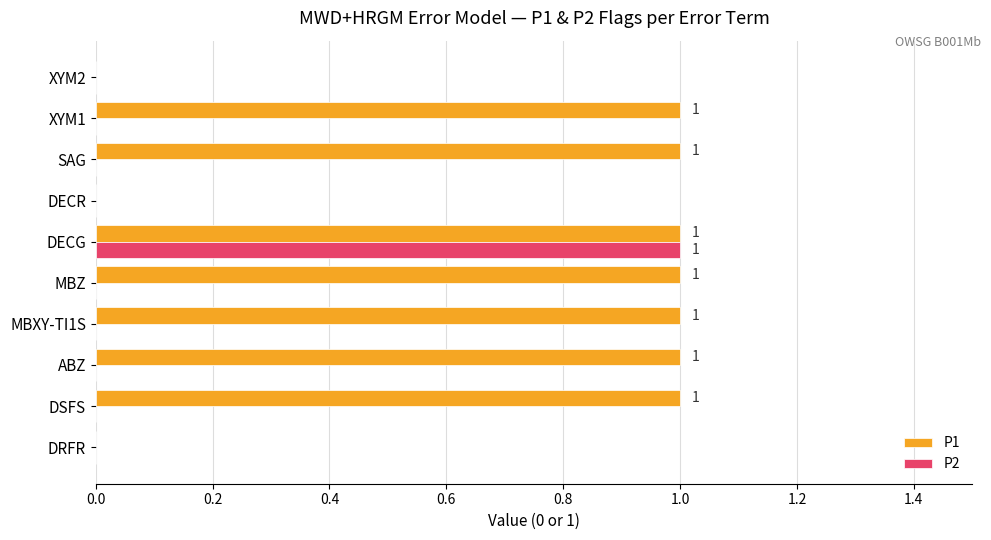

Which series has the largest total across all categories?

P1